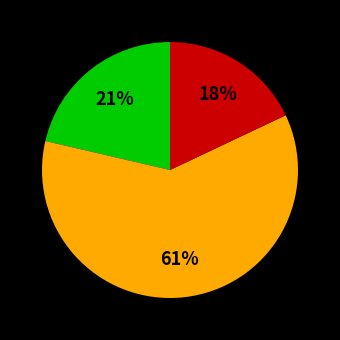

Is there any slice that represents more than half of the pie?

Yes